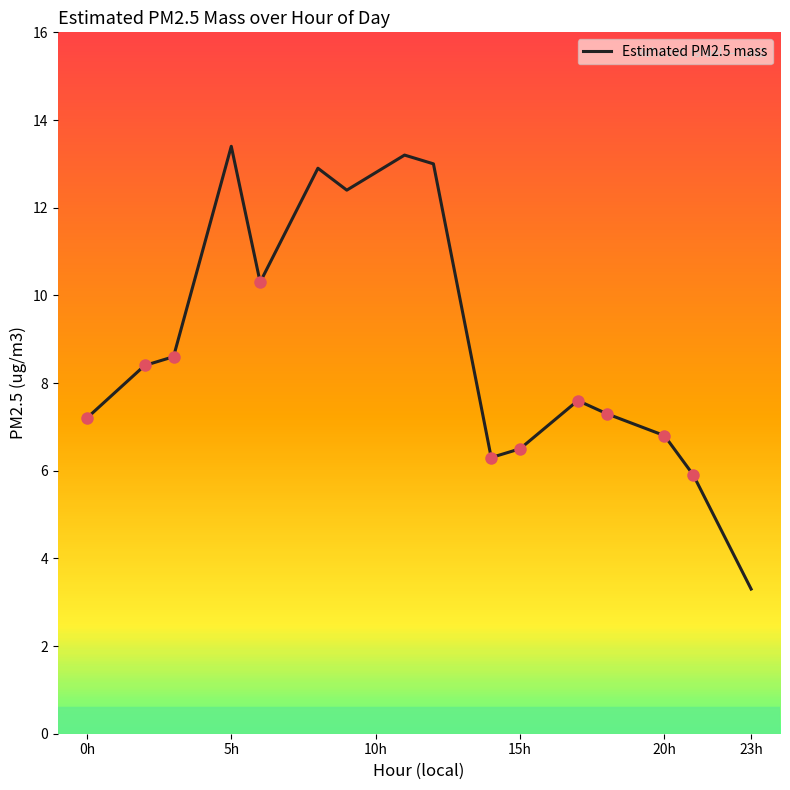

What is the difference between the maximum and minimum values?

10.1